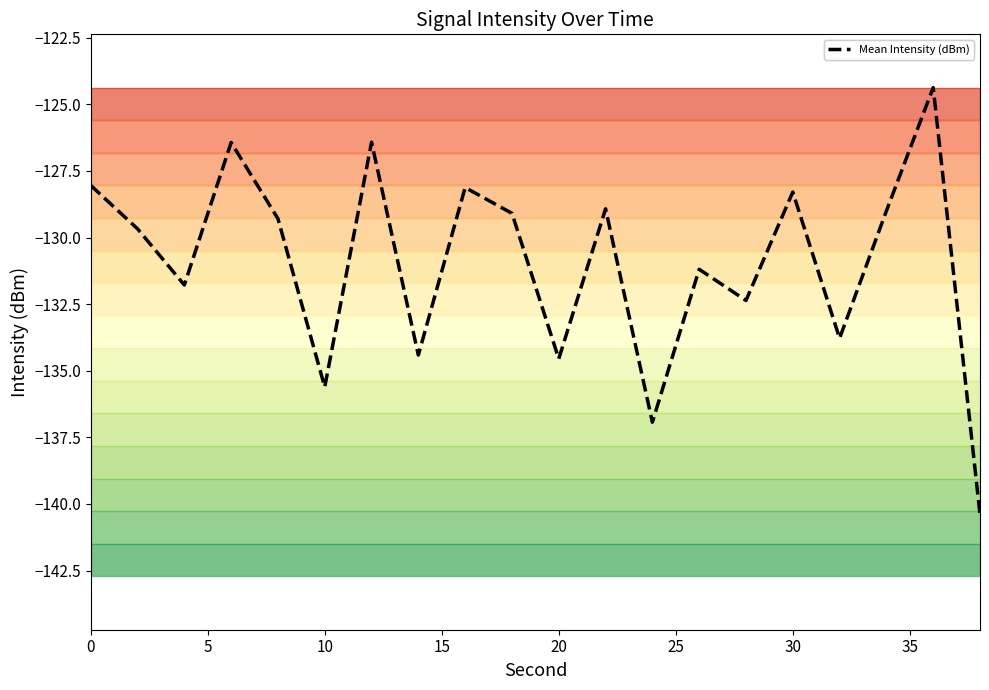

Count the number of data series in this chart.

1